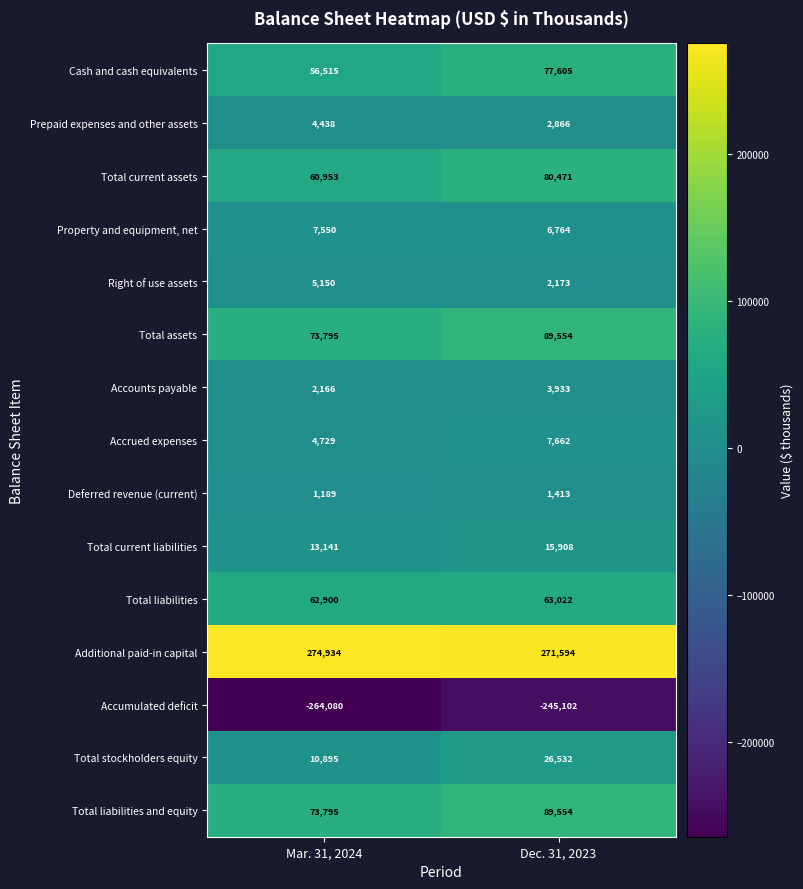

At which label is Right of use assets closest to 3661?

Dec. 31, 2023